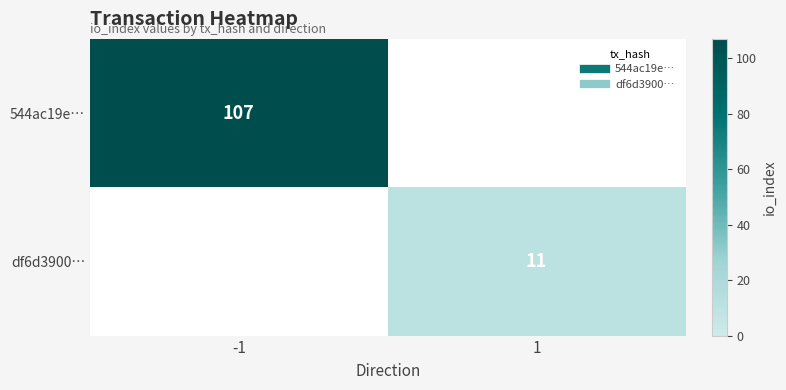

Rank the series by their average value, from highest to lowest.

544ac19e…, df6d3900…